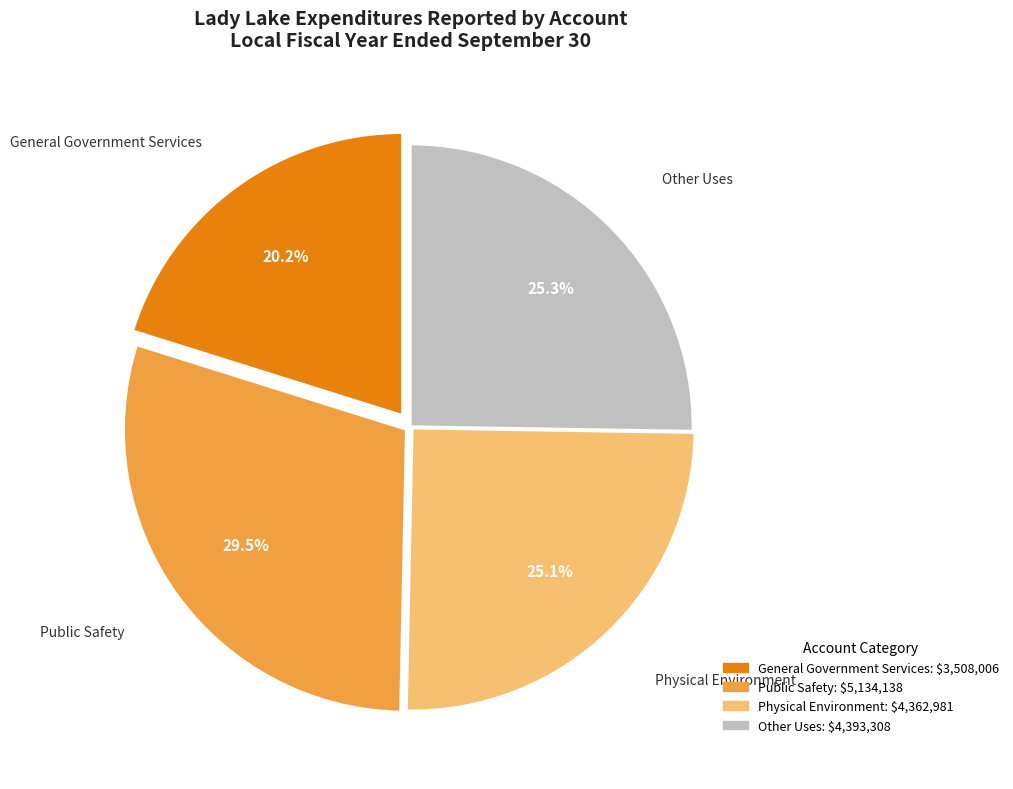

Approximately how many times larger is the value at Other Uses compared to Physical Environment?

1.0